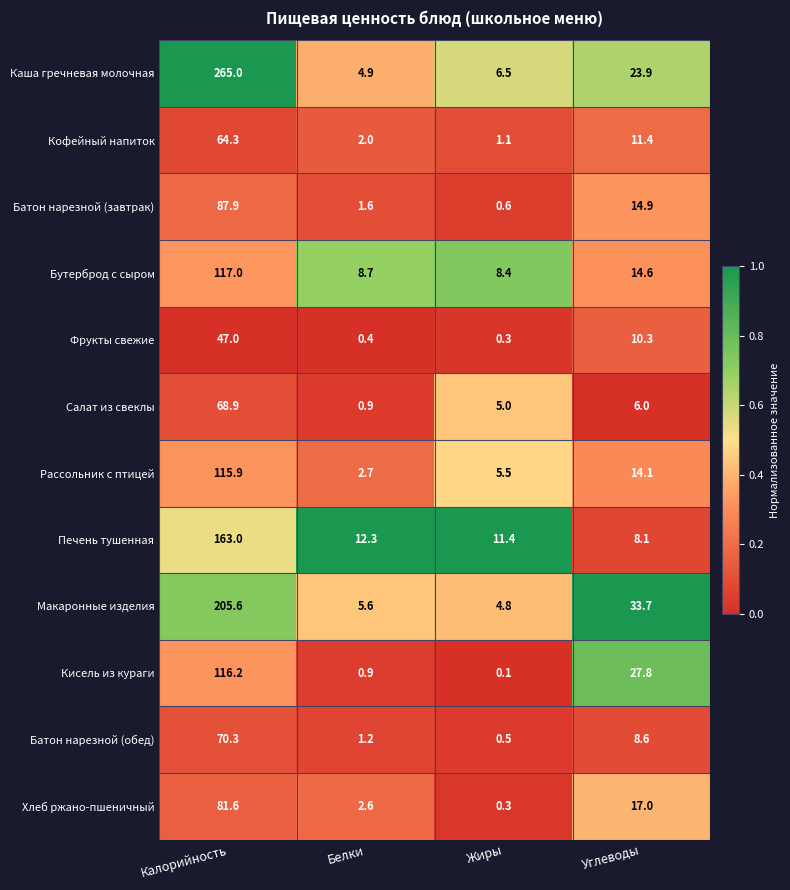

Which series has the largest total across all categories?

Каша гречневая молочная